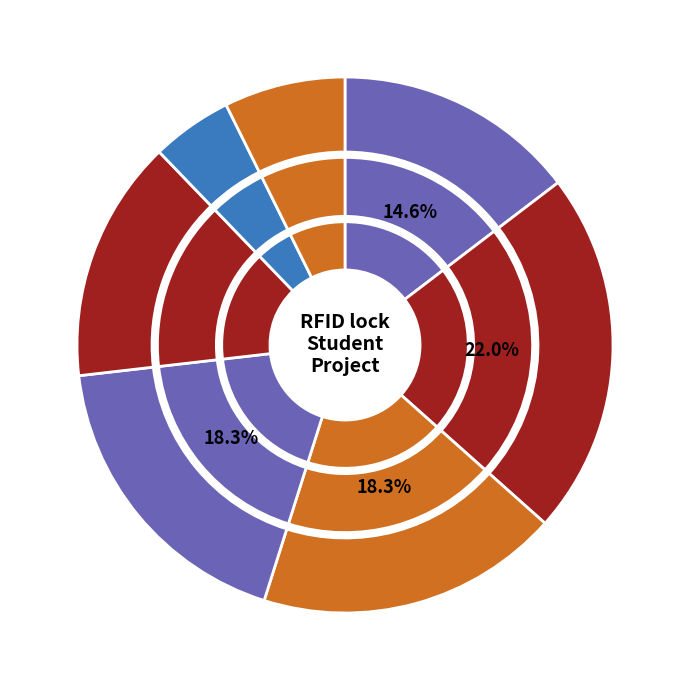

What is the change in value from Added value to Improvement of hardskills?

+15